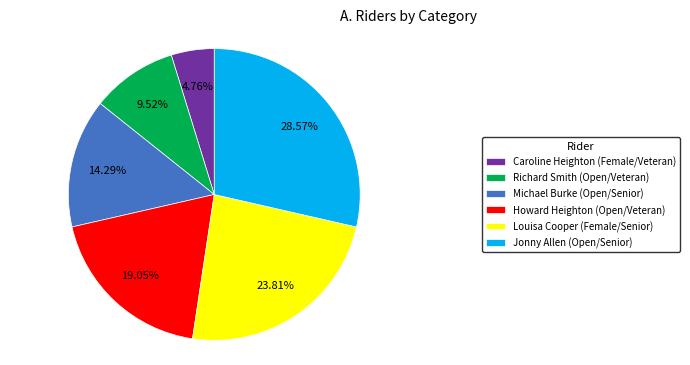

Which category has the smallest portion of the pie?

Caroline Heighton (Female/Veteran)